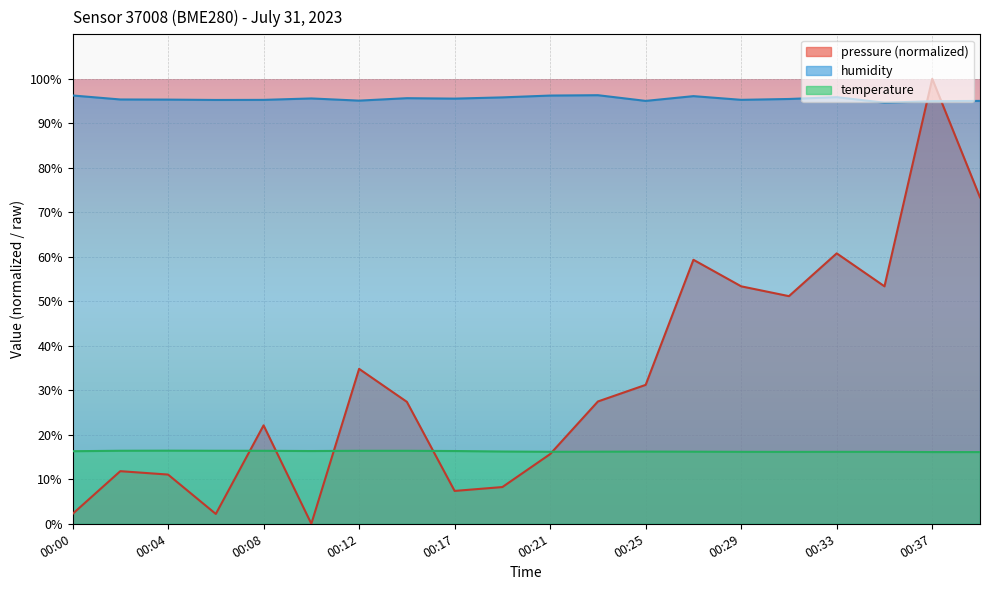

What is the difference between the second highest and second lowest values in the pressure series?

71.2